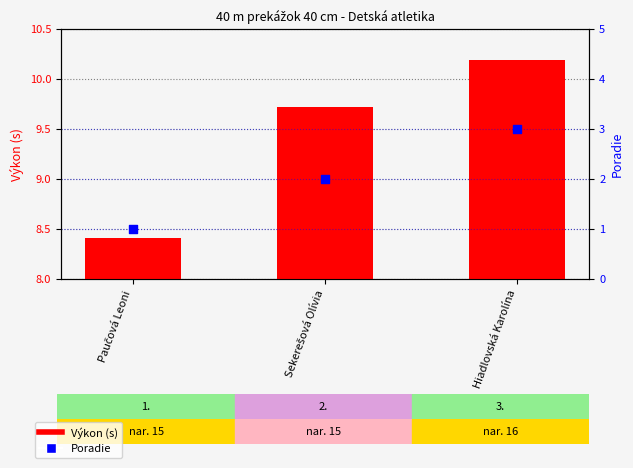

Which series has the largest total across all categories?

Výkon (s)